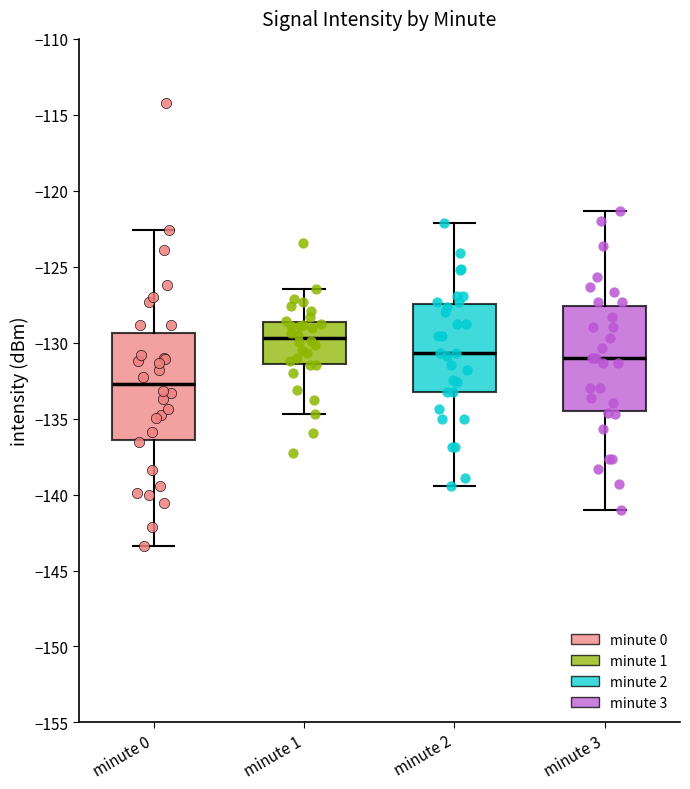

Reading left to right, transcribe this box plot: for each box, give where its median line is, the range the box spans, and where its two whiskers end, as read against the y-axis. The values are not printed on the chart, so give them approximately, as read against the axis.

minute 0: median -132.5, box -136.5 to -129.5, whiskers -143.5 to -122.5
minute 1: median -129.5, box -131.5 to -128.5, whiskers -134.5 to -126.5
minute 2: median -130.5, box -133.0 to -127.5, whiskers -139.5 to -122.0
minute 3: median -131.0, box -134.5 to -127.5, whiskers -141.0 to -121.5